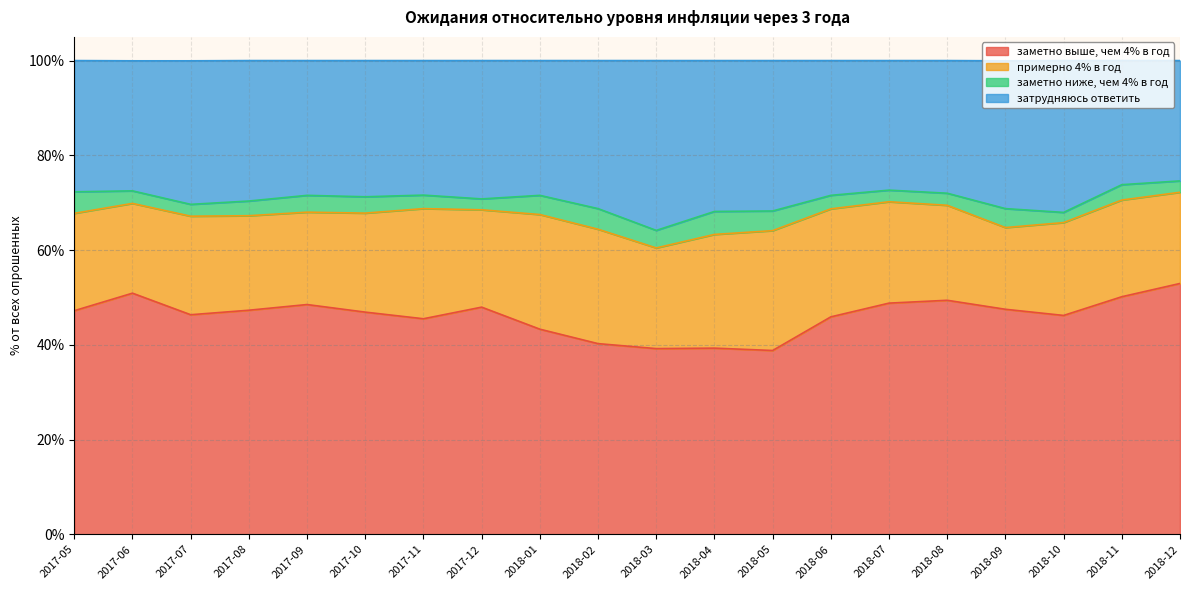

The value of заметно выше, чем 4% в год at 2017-11 is 45.5. True or false?

True